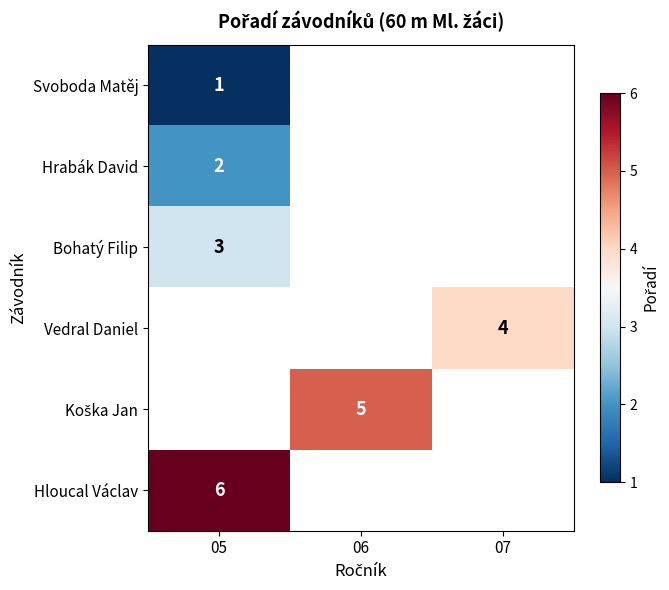

True or false: Vedral Daniel has a value of 7 at 07.

False